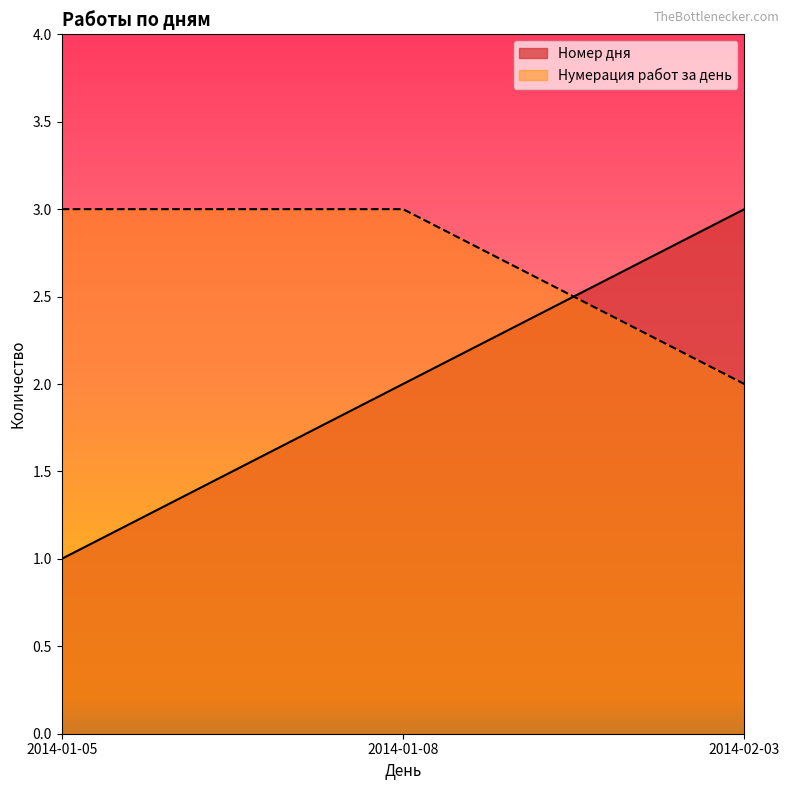

At how many categories does at least one series exceed 2?

3